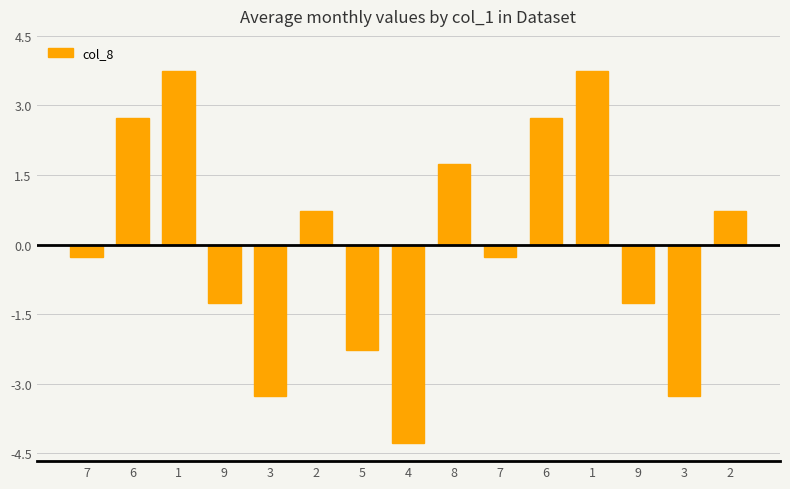

How many categories are shown in the chart?

15